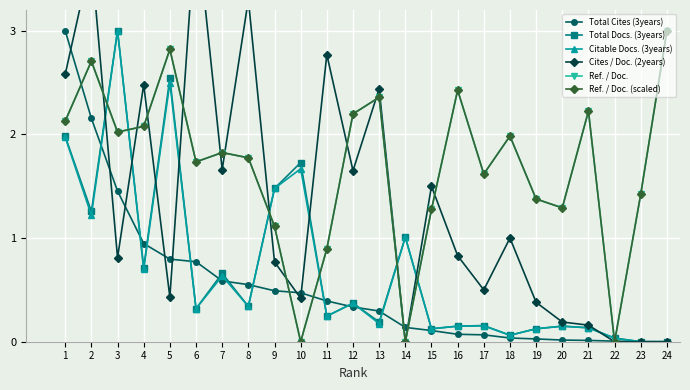

At which category does Ref. / Doc. reach its first local peak?

2